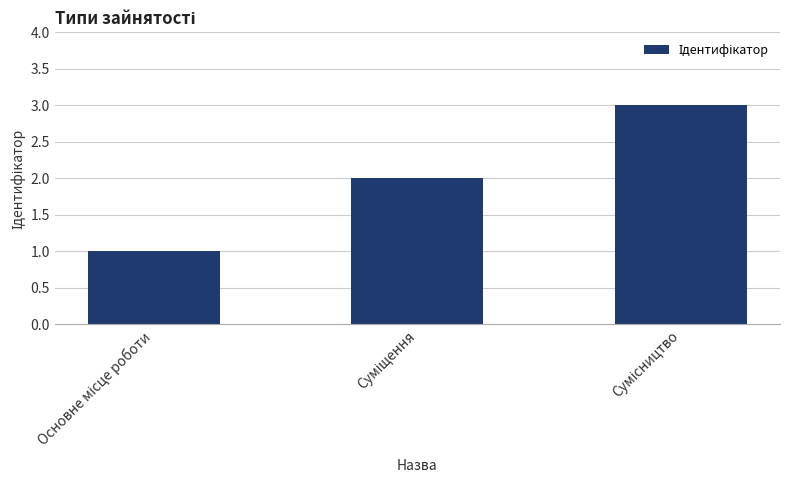

What is the greatest value displayed?

3